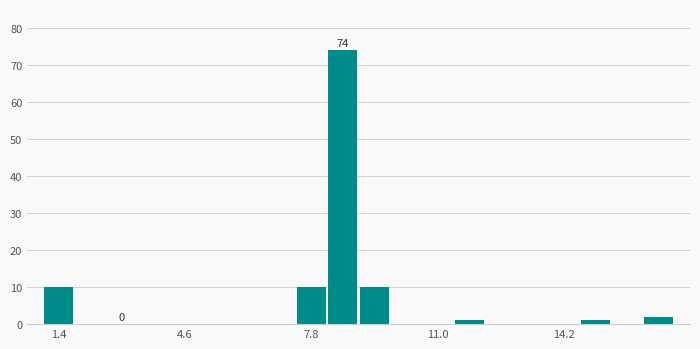

Read against the x-axis, roughly where is the centre of the tallest bar?

8.5